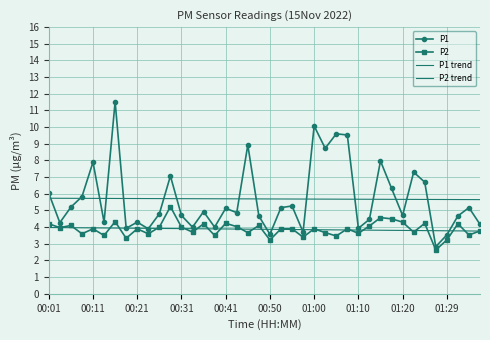

How many values in the P2 series are below 3?

1